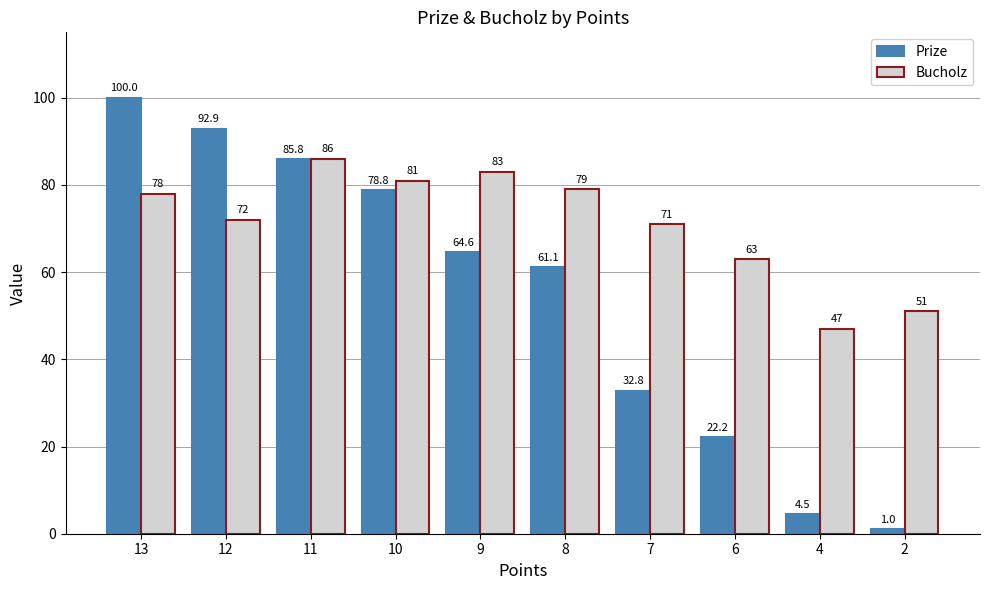

Which category has the highest value across all series?

13